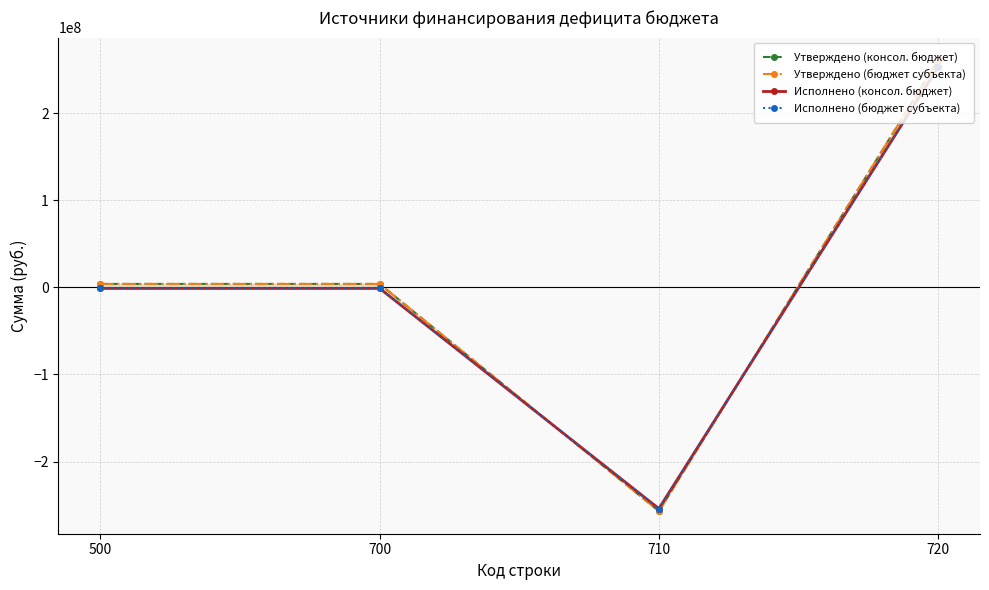

The value of Утверждено (бюджет субъекта) at 700 is 6609879.6. True or false?

False